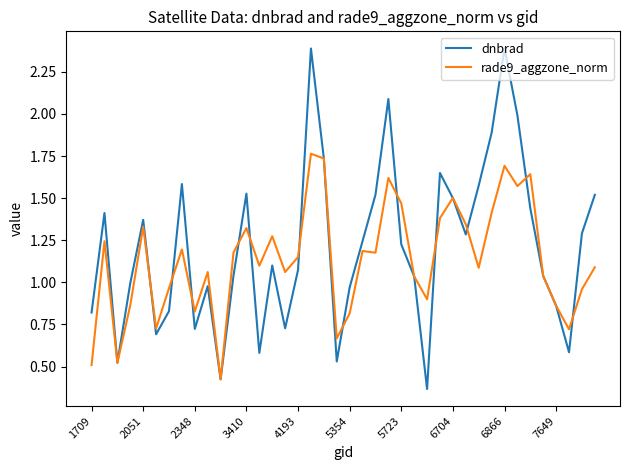

Which series has the widest spread of values?

dnbrad